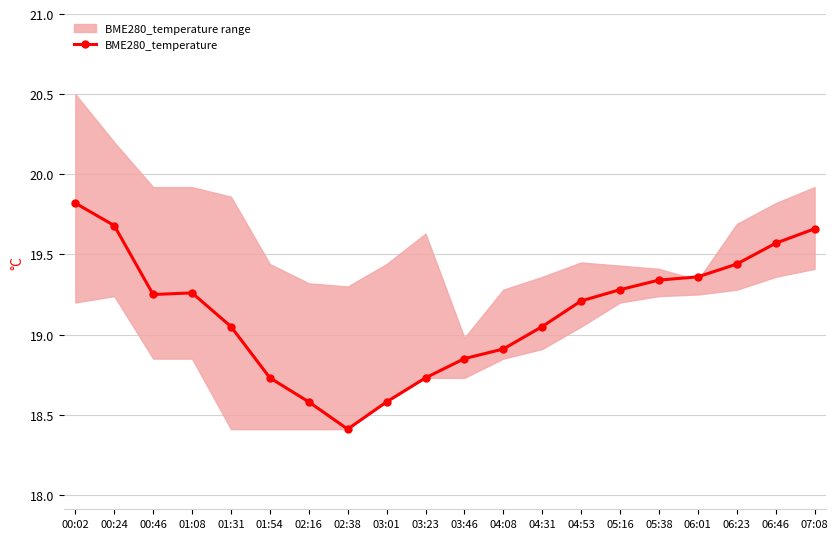

Rank the categories by value from highest to lowest.

00:02, 00:24, 07:08, 06:46, 06:23, 06:01, 05:38, 05:16, 01:08, 00:46, 04:53, 01:31, 04:31, 04:08, 03:46, 01:54, 03:23, 02:16, 03:01, 02:38